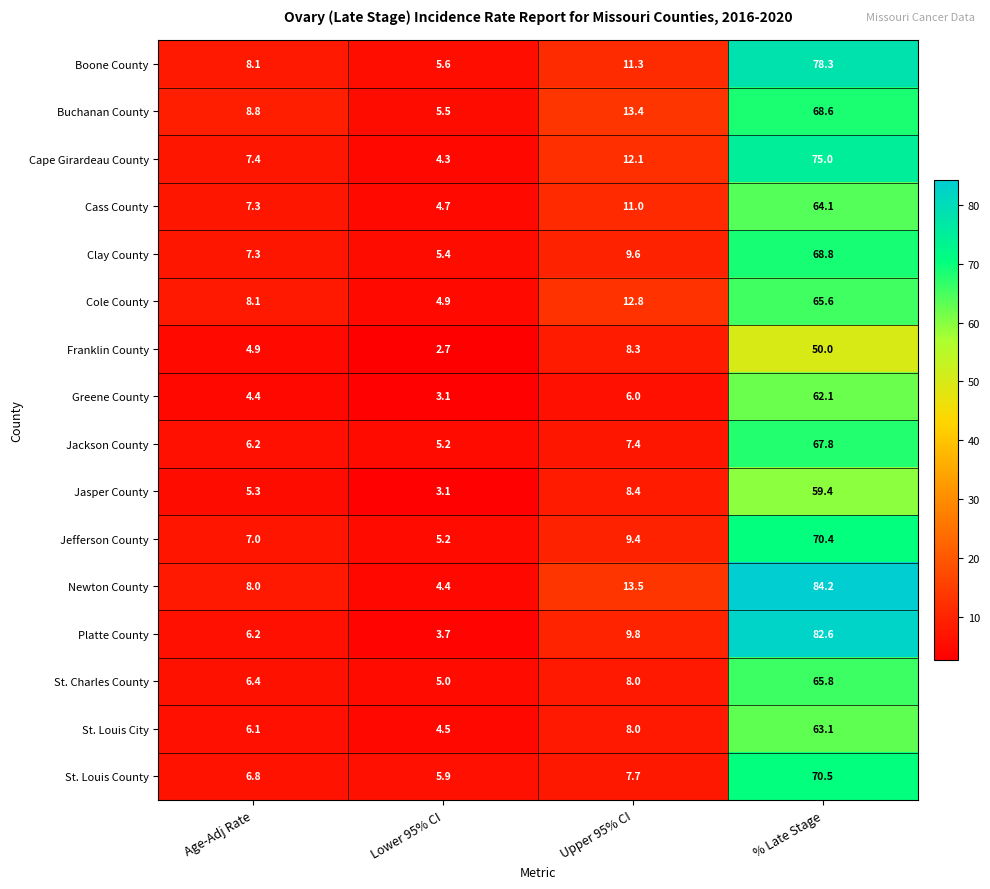

What is the sum of all Cass County values?

87.1